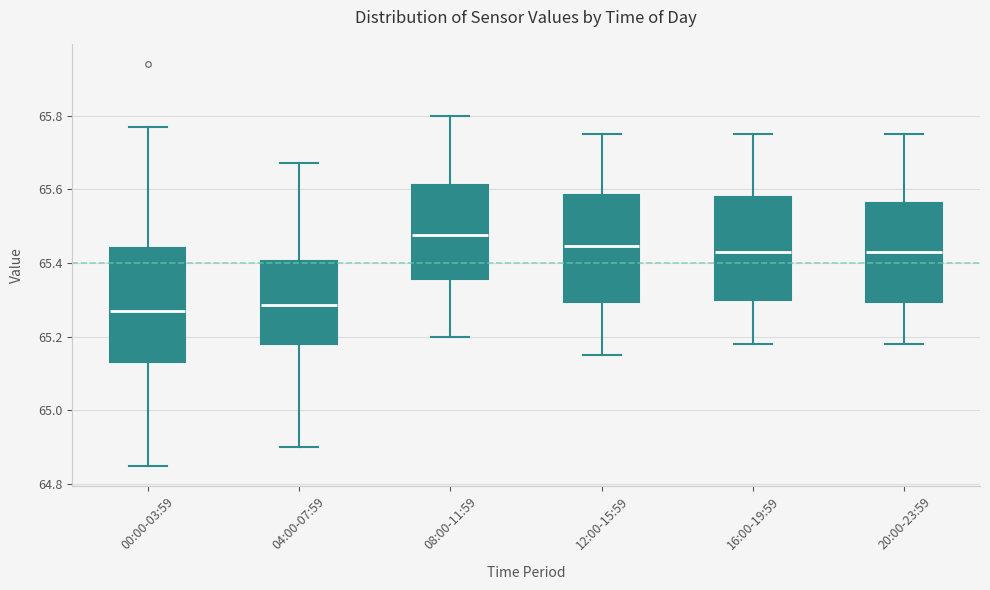

Reading left to right, transcribe this box plot: for each box, give where its median line is, the range the box spans, and where its two whiskers end, as read against the y-axis. The values are not printed on the chart, so give them approximately, as read against the axis.

00:00-03:59: median 65.28, box 65.14 to 65.44, whiskers 64.86 to 65.78
04:00-07:59: median 65.28, box 65.18 to 65.40, whiskers 64.90 to 65.68
08:00-11:59: median 65.48, box 65.36 to 65.62, whiskers 65.20 to 65.80
12:00-15:59: median 65.44, box 65.30 to 65.58, whiskers 65.16 to 65.76
16:00-19:59: median 65.44, box 65.30 to 65.58, whiskers 65.18 to 65.76
20:00-23:59: median 65.44, box 65.30 to 65.56, whiskers 65.18 to 65.76